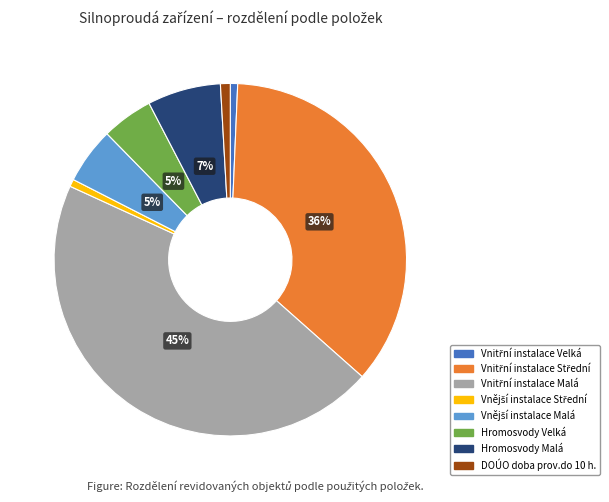

What percentage is the Hromosvody Malá slice, to the nearest percent?

7%